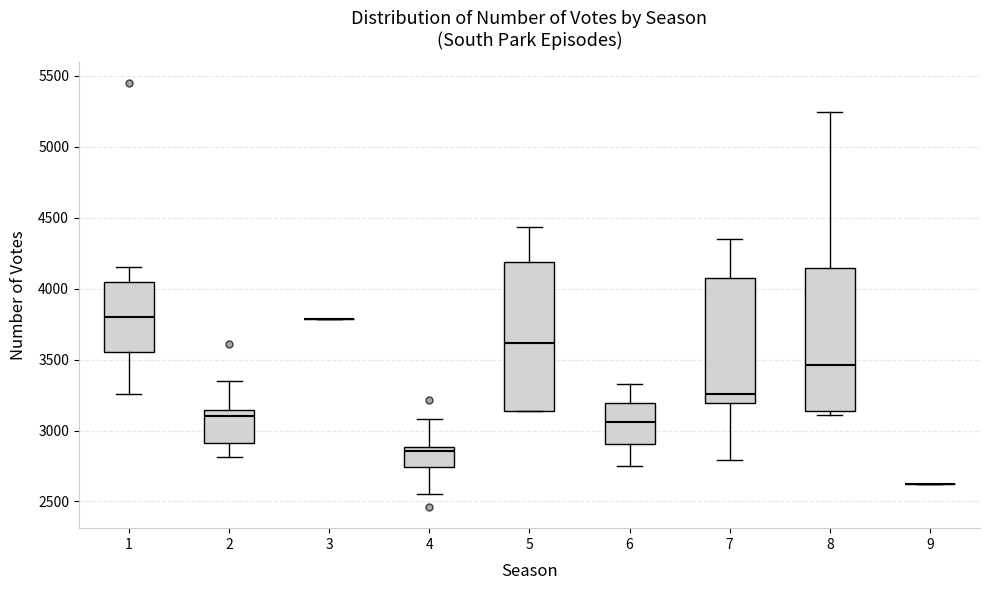

Reading left to right, transcribe this box plot: for each box, give where its median line is, the range the box spans, and where its two whiskers end, as read against the y-axis. The values are not printed on the chart, so give them approximately, as read against the axis.

1: median 3800, box 3550 to 4050, whiskers 3250 to 4150
2: median 3100, box 2900 to 3150, whiskers 2800 to 3350
3: box collapsed to a line at 3800, whiskers 3800 to 3800
4: median 2850, box 2750 to 2900, whiskers 2550 to 3100
5: median 3600, box 3150 to 4200, whiskers 3150 to 4450
6: median 3050, box 2900 to 3200, whiskers 2750 to 3350
7: median 3250, box 3200 to 4100, whiskers 2800 to 4350
8: median 3450, box 3150 to 4150, whiskers 3100 to 5250
9: box collapsed to a line at 2600, whiskers 2600 to 2600